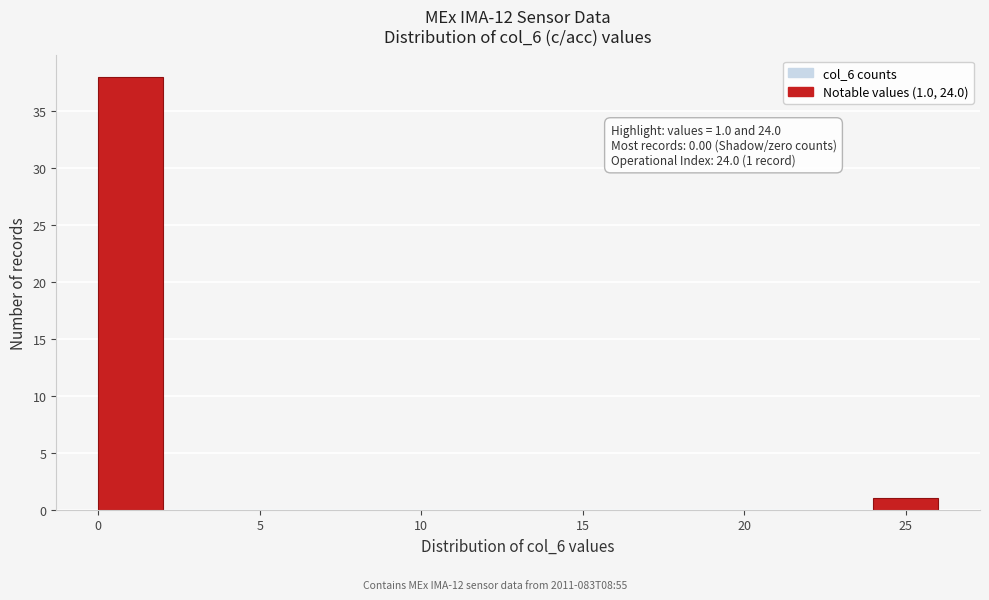

Over which range of the x-axis is the bar tallest?

0 to 2